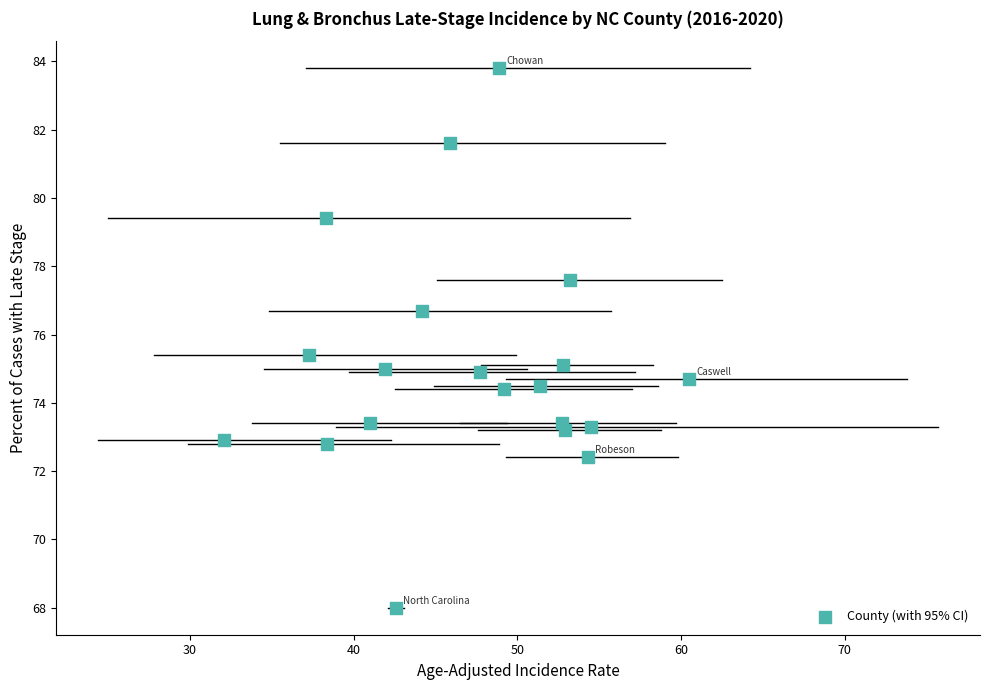

What is the range of X values (max minus min)?

28.4